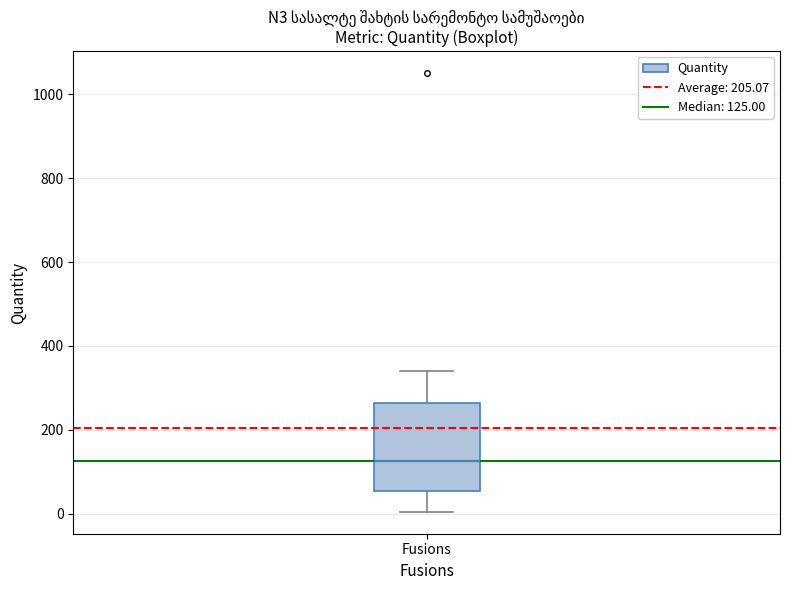

Read this box plot against the y-axis: the position of the median line, the range covered by the box, and the ends of both whiskers. The values are not printed on the chart, so give them approximately, as read against the axis.

median 120, box 60 to 260, whiskers 0 to 340